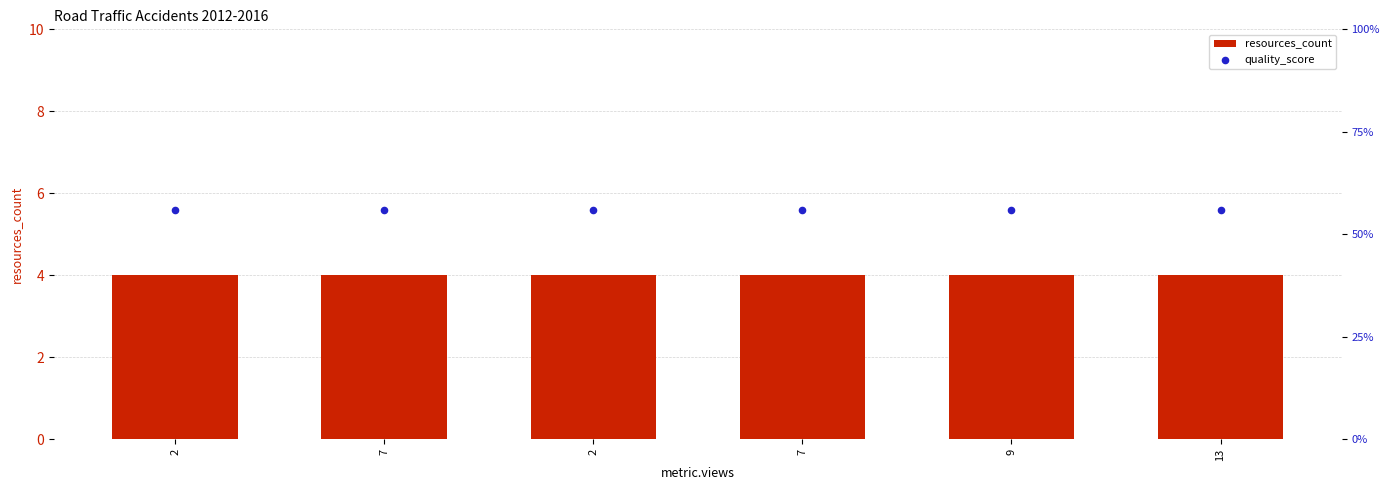

At how many categories does at least one series exceed 1?

6